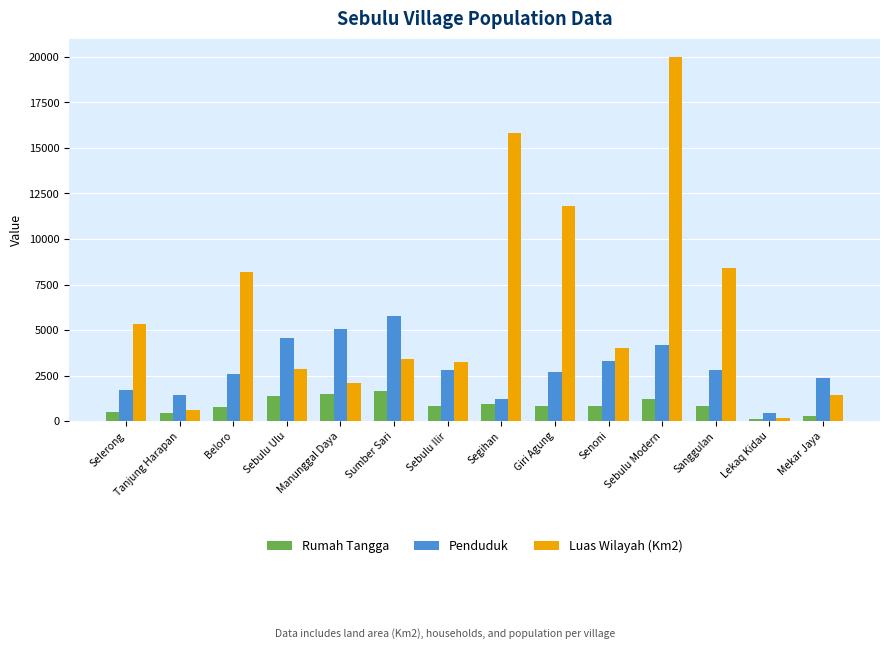

What are all the series names shown in the legend?

Rumah Tangga, Penduduk, Luas Wilayah (Km2)